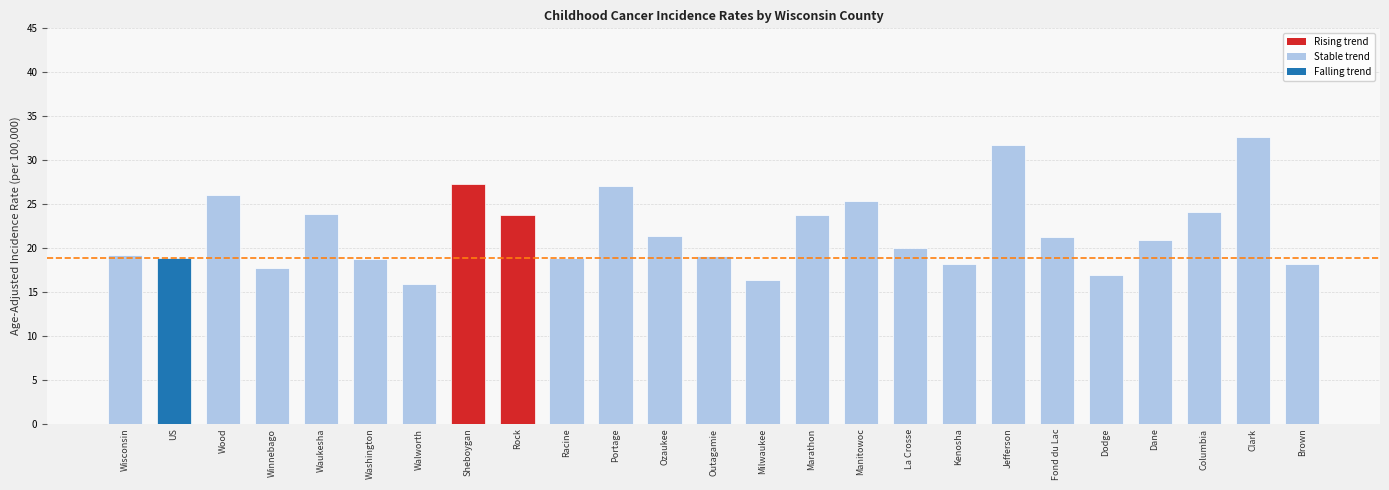

Between Racine and Dodge, which is larger?

Racine